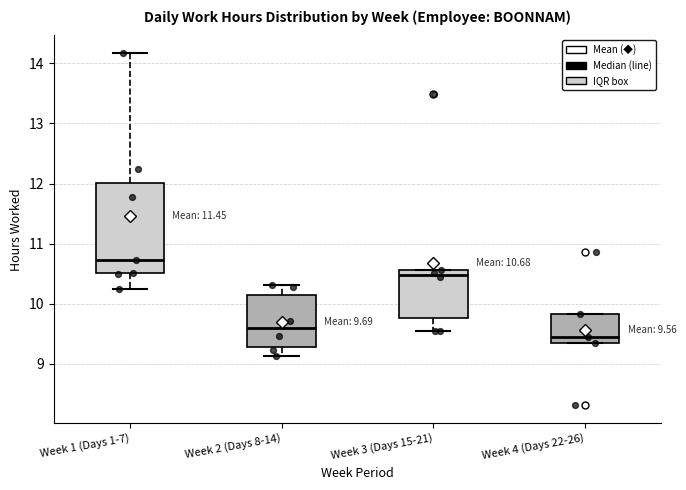

Comparing the boxes themselves (not the whiskers), which one is the tallest?

Week 1 (Days 1-7)